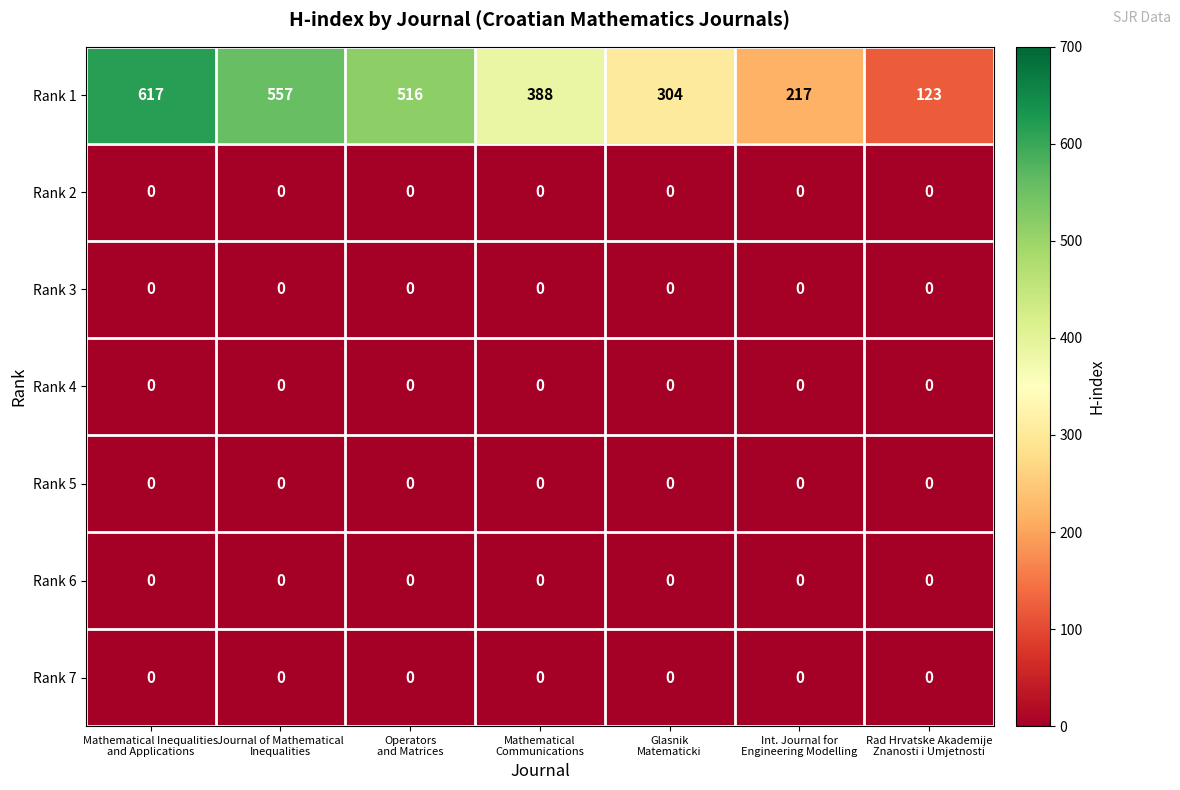

Which series has the widest spread of values?

Rank 1